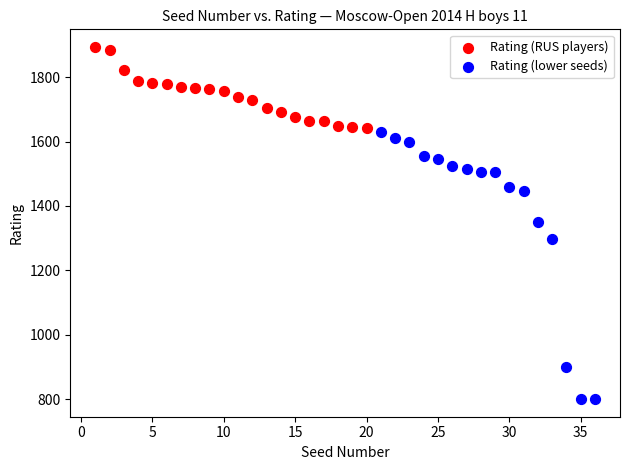

Which series has the widest spread of Y values?

Rating (lower seeds)